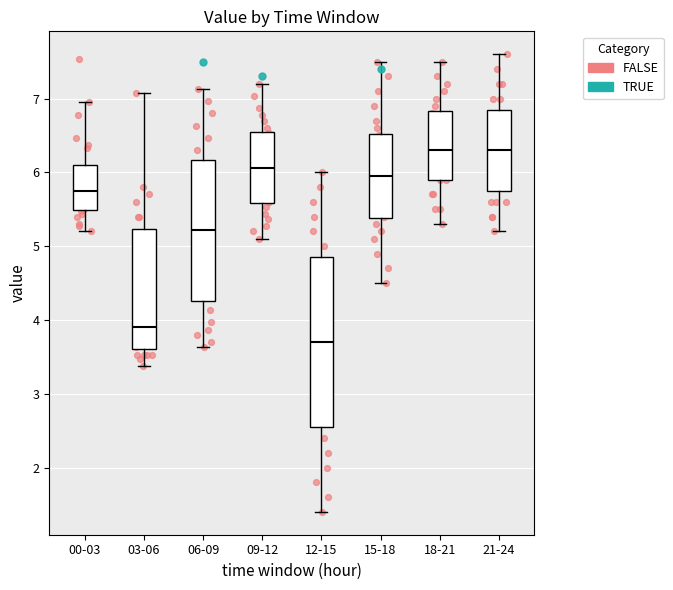

Reading left to right, read every box against the y-axis: the position of its median line, the range the box covers, and the ends of its whiskers. The values are not printed on the chart, so give them approximately, as read against the axis.

00-03: median 5.8, box 5.5 to 6.1, whiskers 5.2 to 7.0
03-06: median 3.9, box 3.6 to 5.2, whiskers 3.4 to 7.1
06-09: median 5.2, box 4.3 to 6.2, whiskers 3.6 to 7.1
09-12: median 6.1, box 5.6 to 6.5, whiskers 5.1 to 7.2
12-15: median 3.7, box 2.6 to 4.9, whiskers 1.4 to 6.0
15-18: median 6.0, box 5.4 to 6.5, whiskers 4.5 to 7.5
18-21: median 6.3, box 5.9 to 6.8, whiskers 5.3 to 7.5
21-24: median 6.3, box 5.8 to 6.9, whiskers 5.2 to 7.6